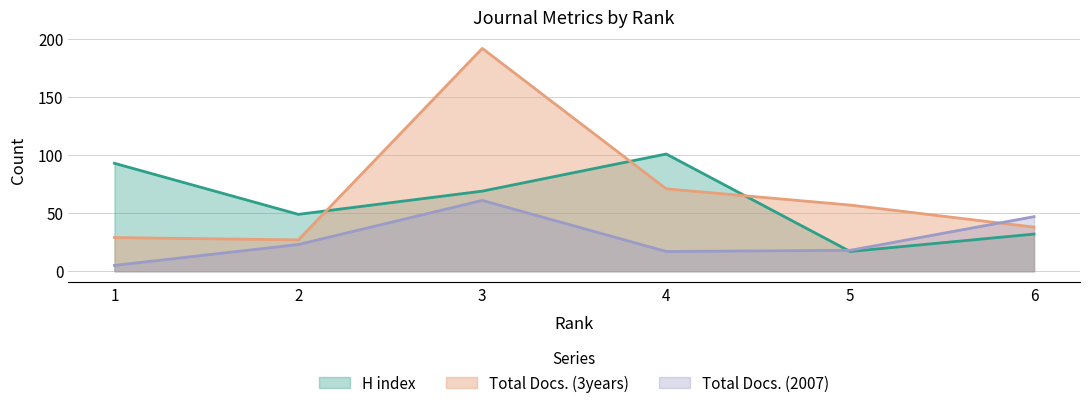

List the series in order of their overall mean, highest first.

Total Docs. (3years), H index, Total Docs. (2007)